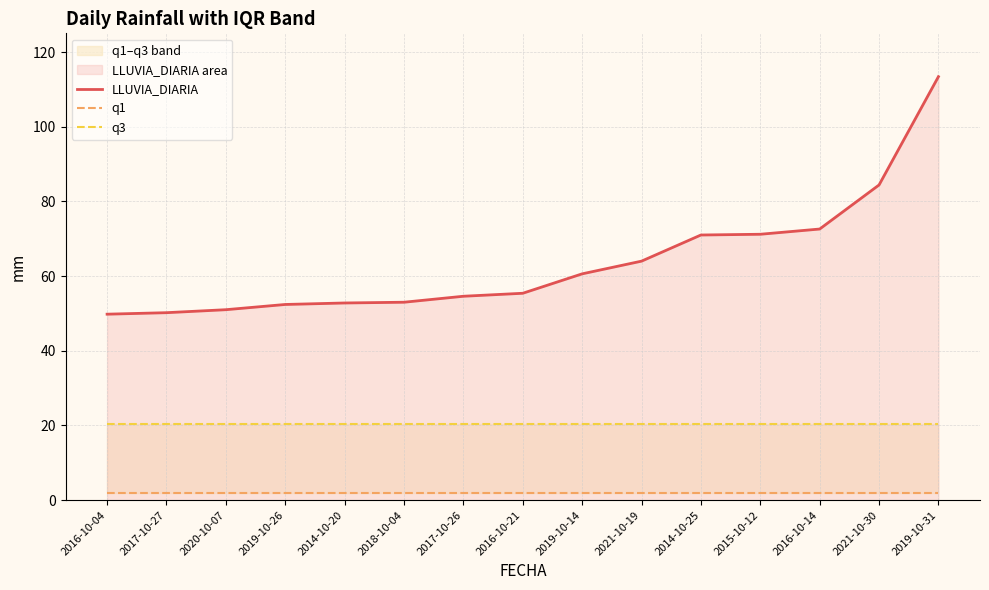

True or false: q3 and q1 intersect in this chart.

False